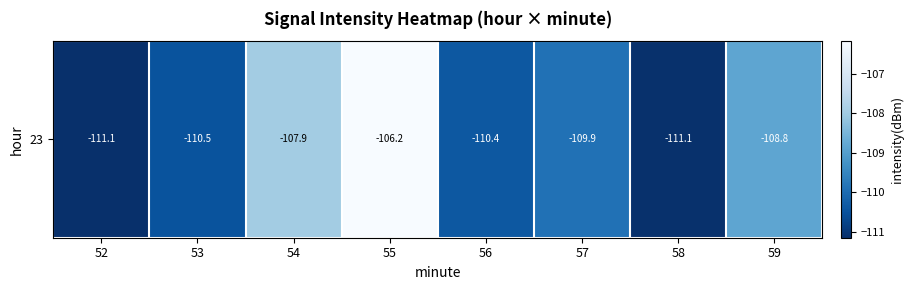

What is the sum of the values at 53 and 59?

-219.3